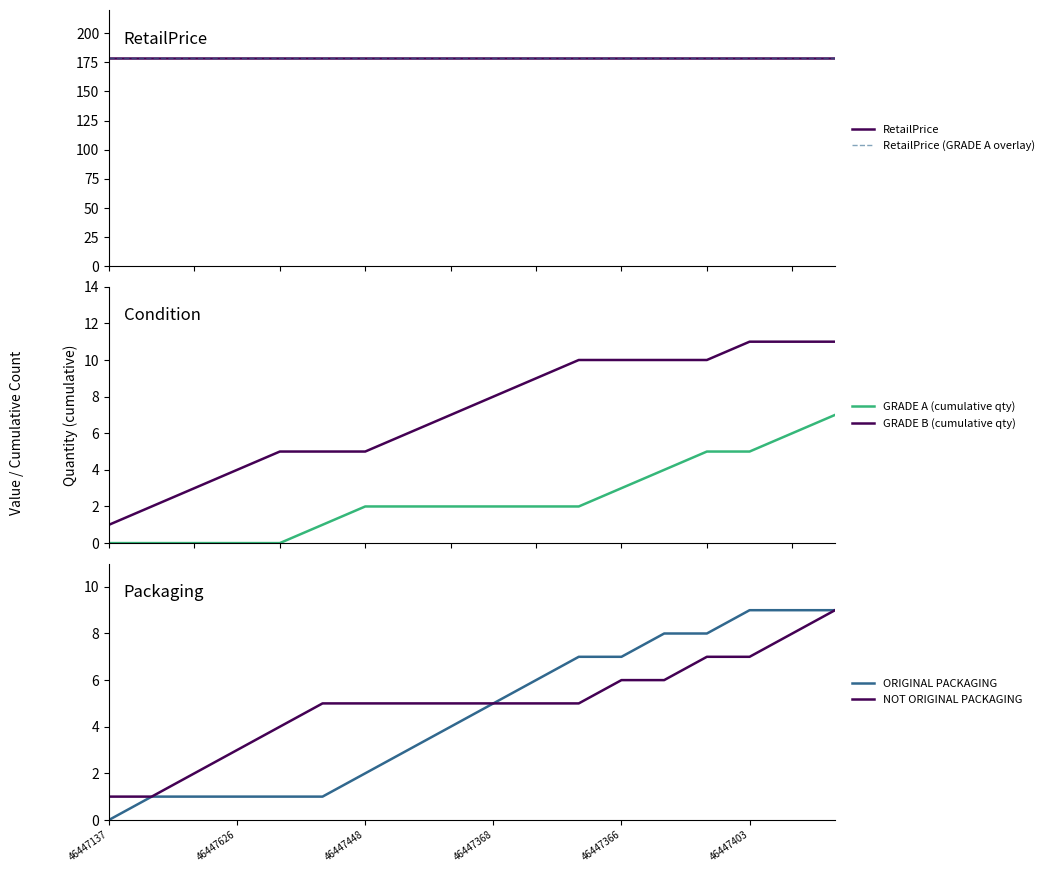

Is it true that RetailPrice equals 179 at 17?

True